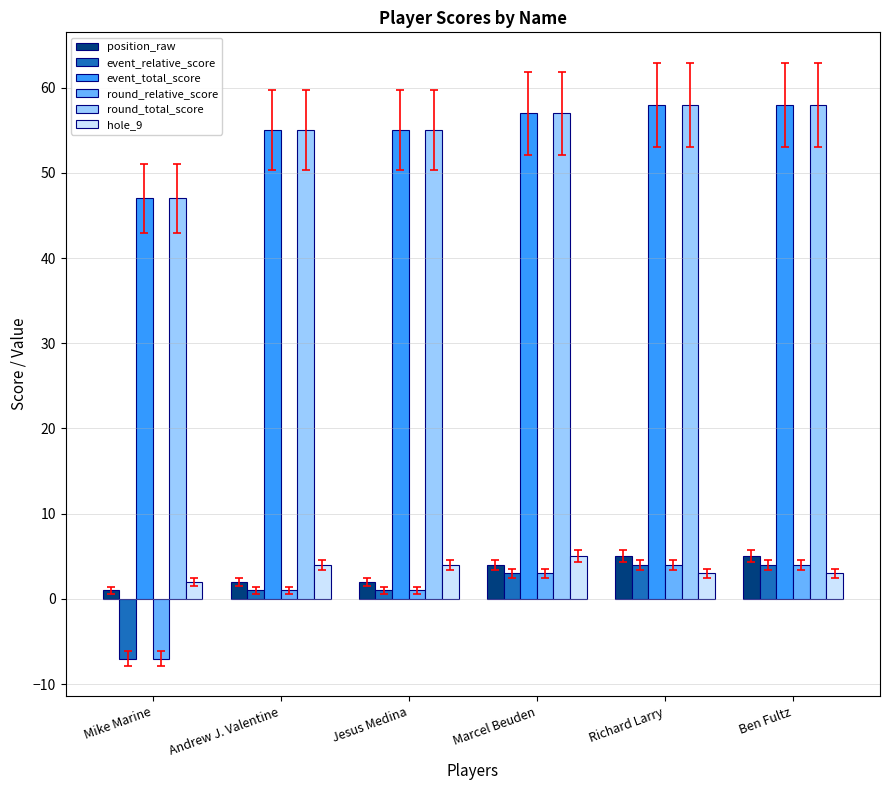

The event_total_score series shows 58 at Richard Larry. True or false?

True